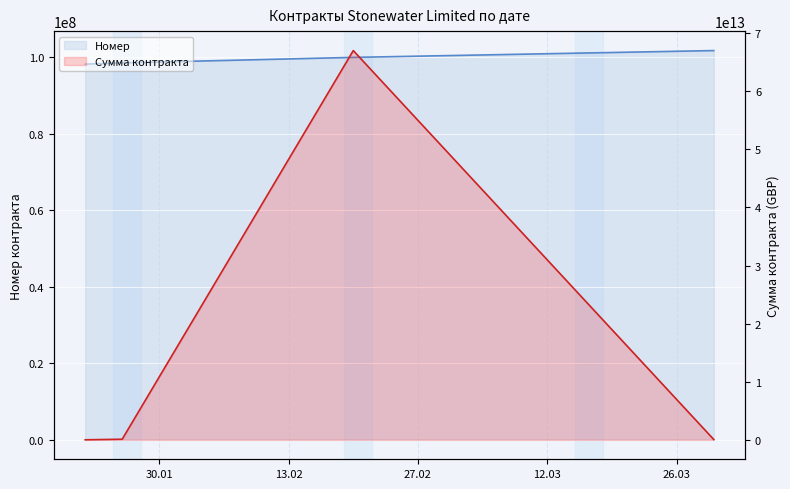

What is the difference between the maximum and minimum values in the Номер series?

3545572